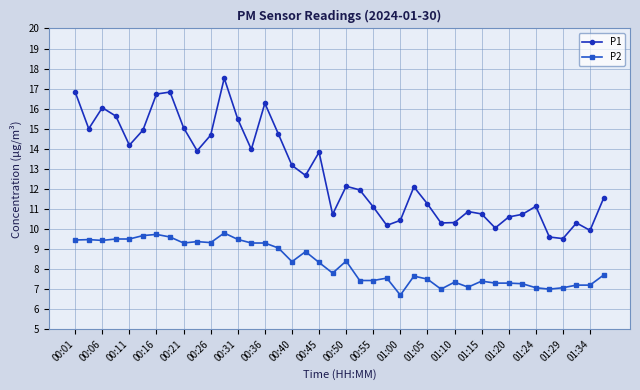

List the series in order of their overall mean, lowest first.

P2, P1